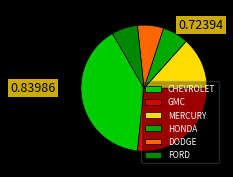

How many segments does this pie chart have?

6